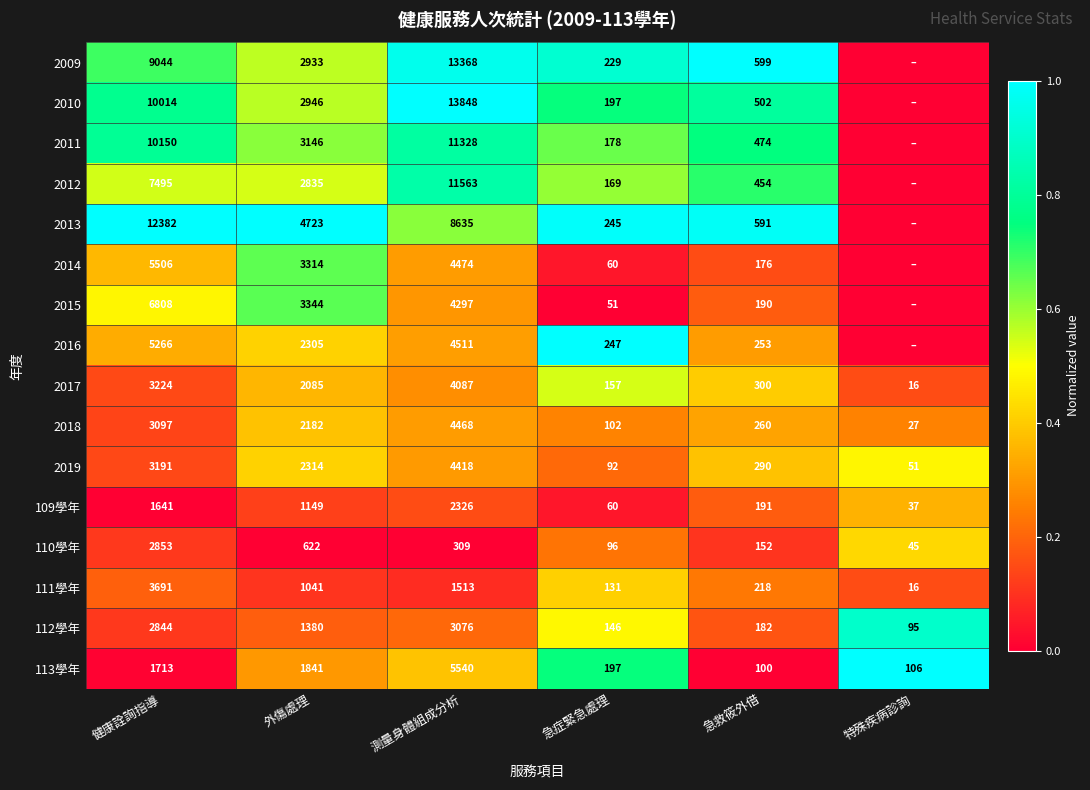

What is the difference between the highest and lowest values at 測量身體組成分析?

13539